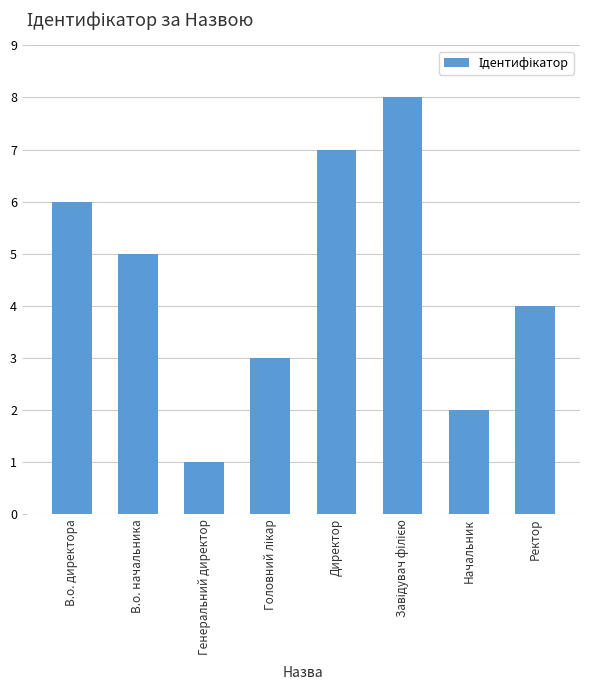

What is the change in value from Директор to Начальник?

-5